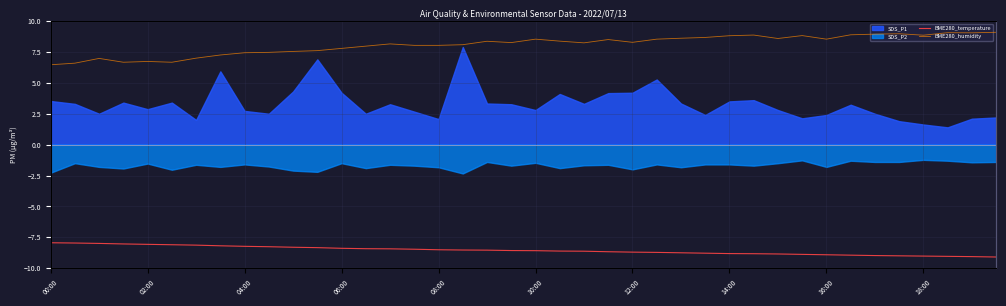

True or false: SDS_P1 and SDS_P2 cross at least once.

False